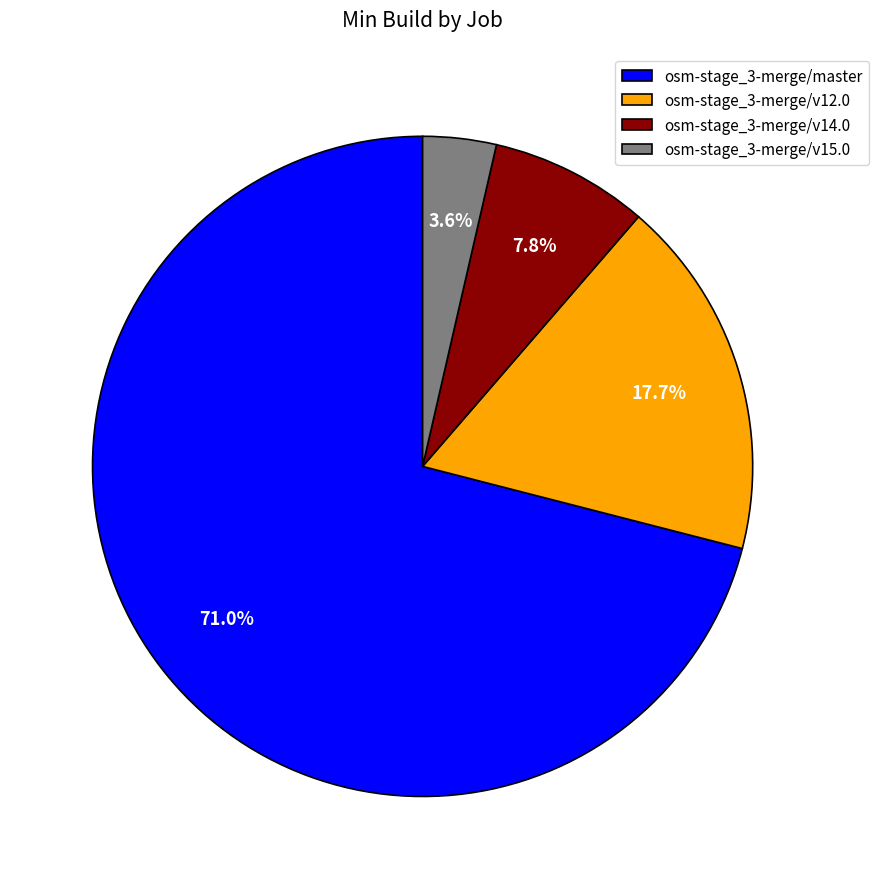

Between osm-stage_3-merge/v14.0 and osm-stage_3-merge/master, which is larger?

osm-stage_3-merge/master